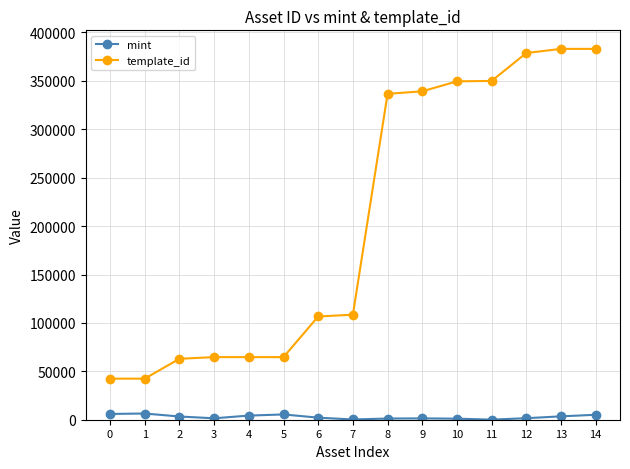

How many lines are shown in the chart?

2